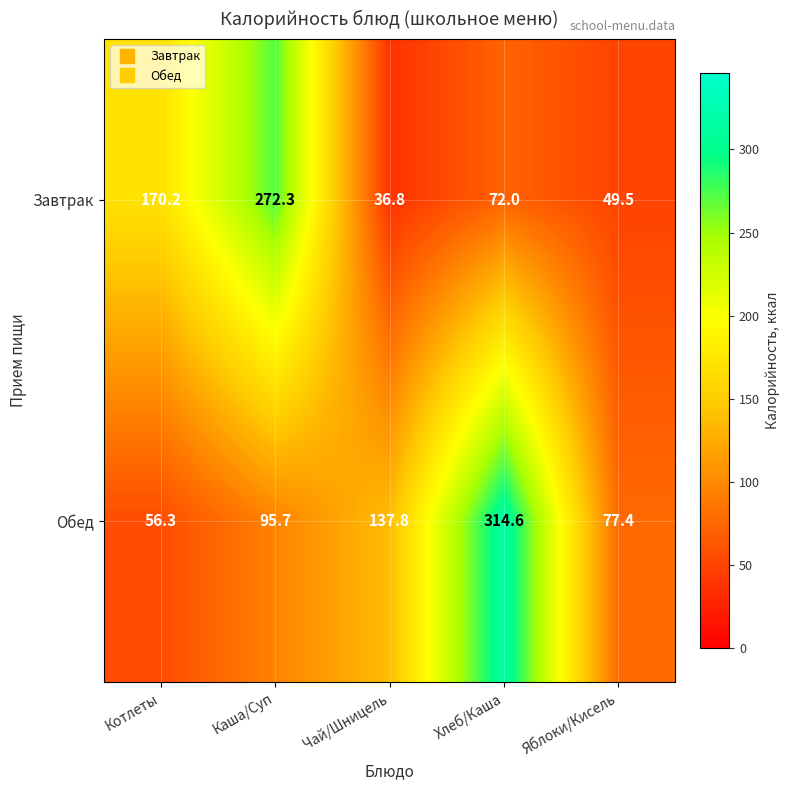

What is the average value of the Завтрак series?

120.2